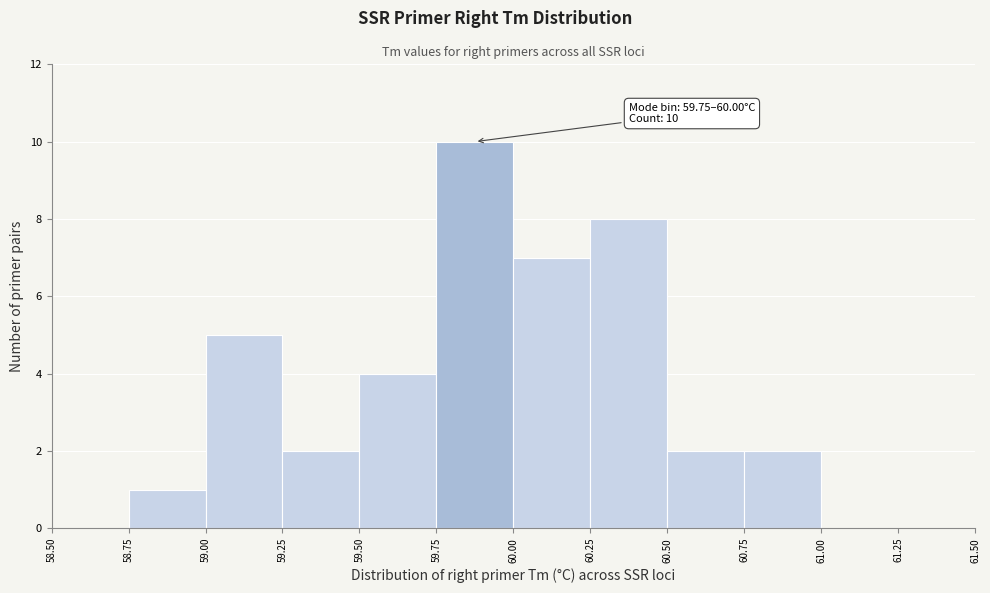

Over which range of the x-axis is the bar tallest?

59.75 to 60.00